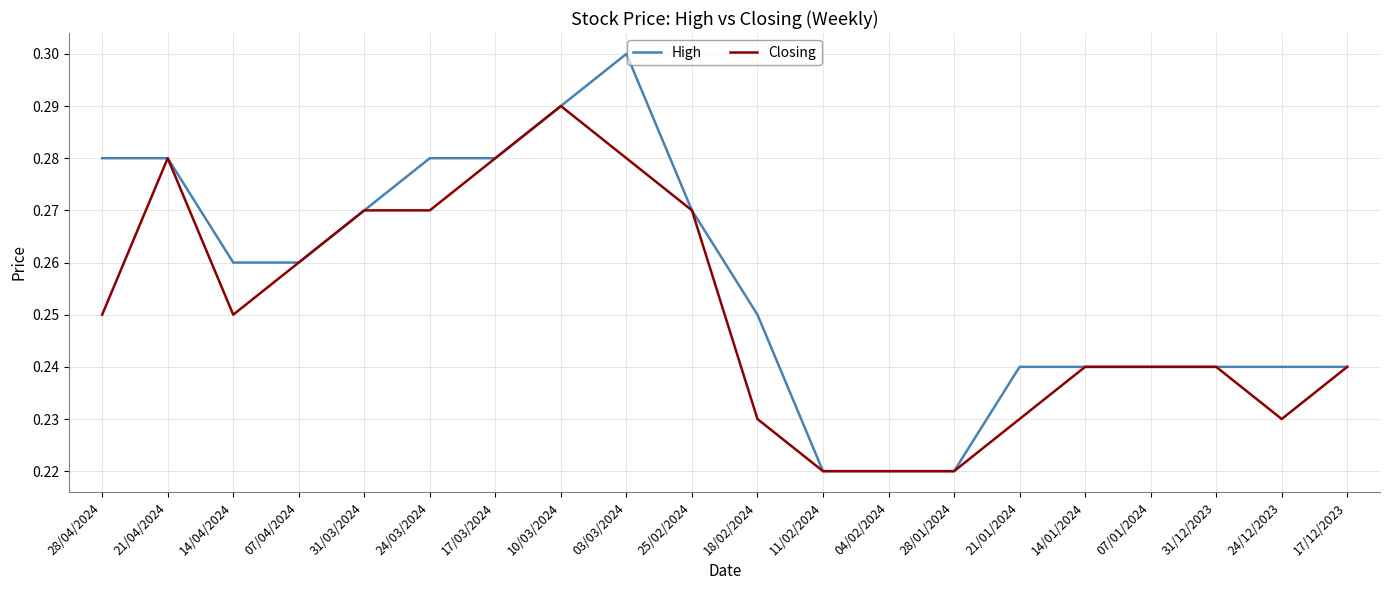

List the series in order of their peak value, lowest first.

Closing, High